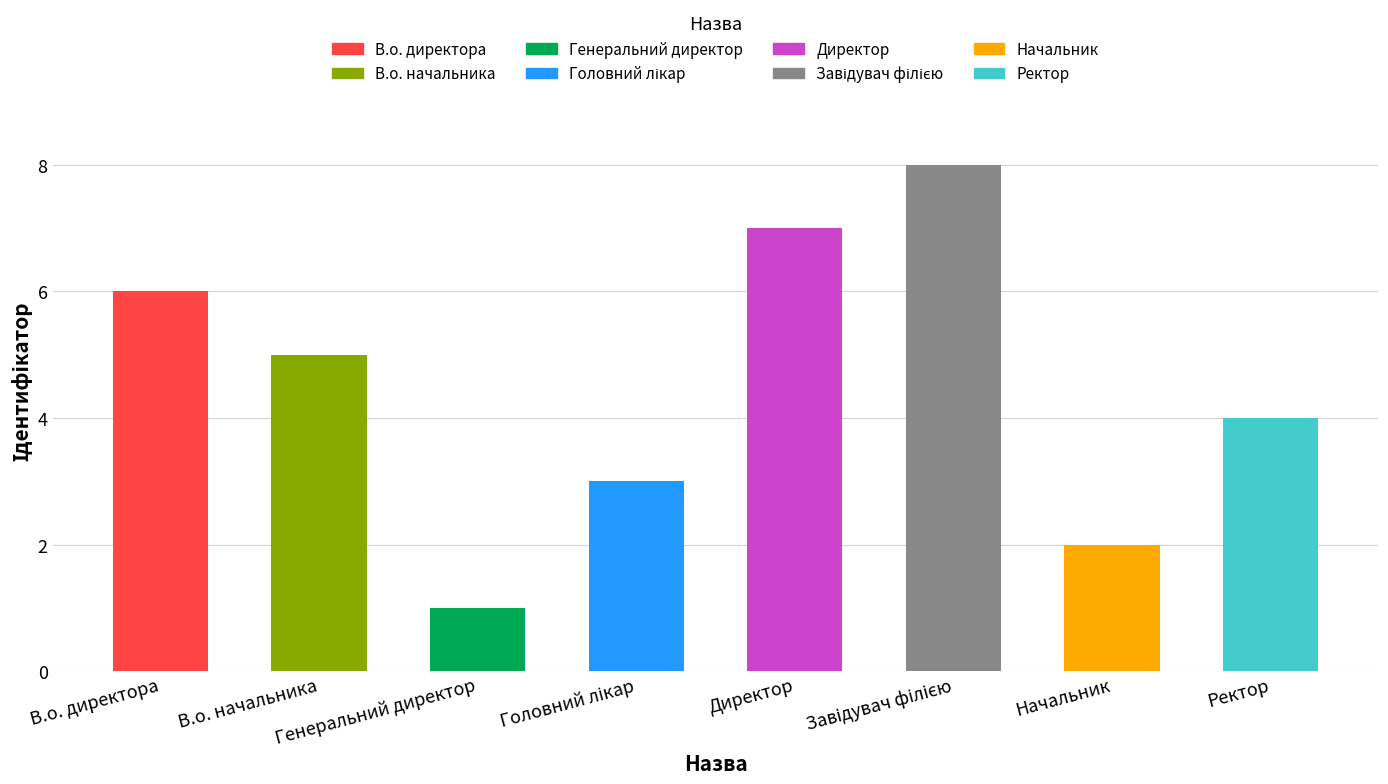

What is the sum of all values?

36